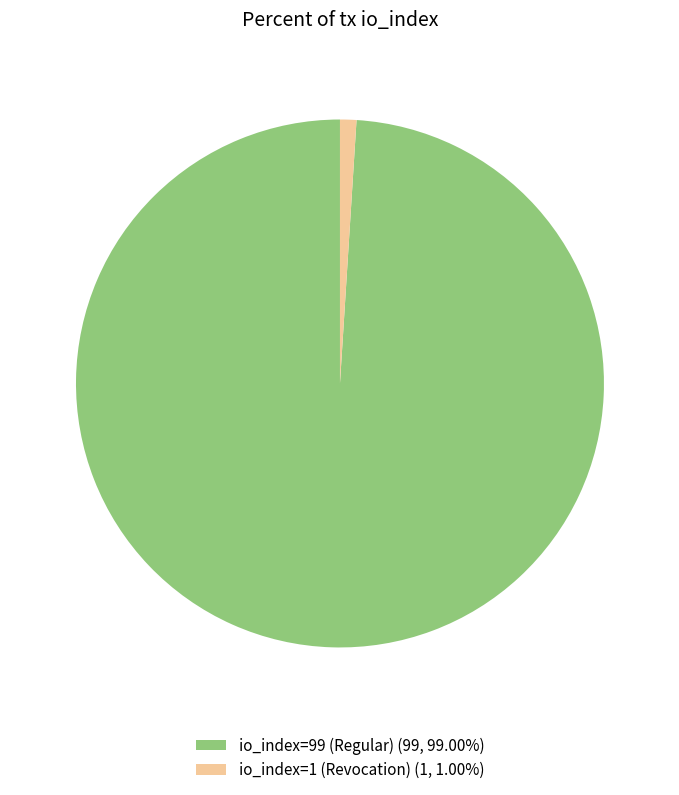

Is the sum of io_index=1 (Revocation) and io_index=99 (Regular) greater than half?

Yes